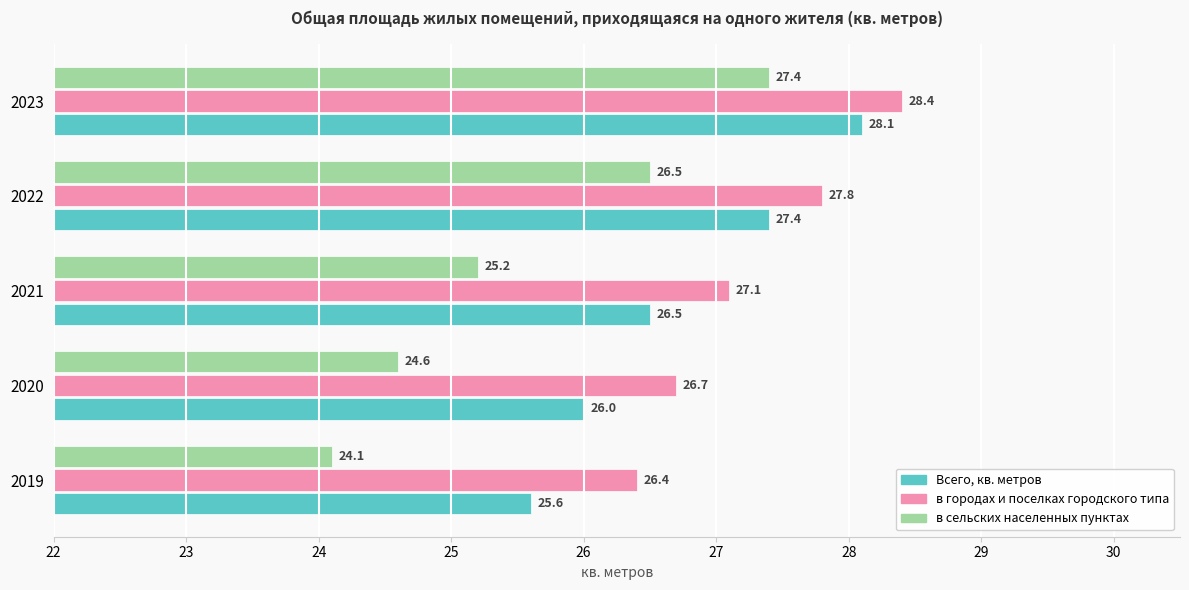

What is the difference between the second highest and second lowest values in the в городах и поселках городского типа series?

1.1